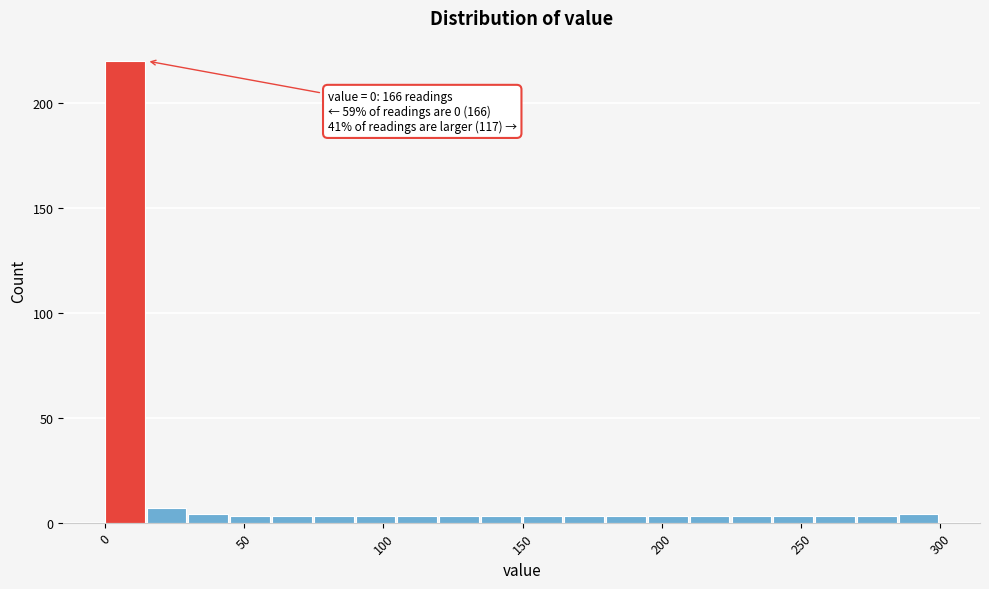

Around what value on the x-axis is the tallest bar? Give the approximate position of its centre, as read against the axis.

5